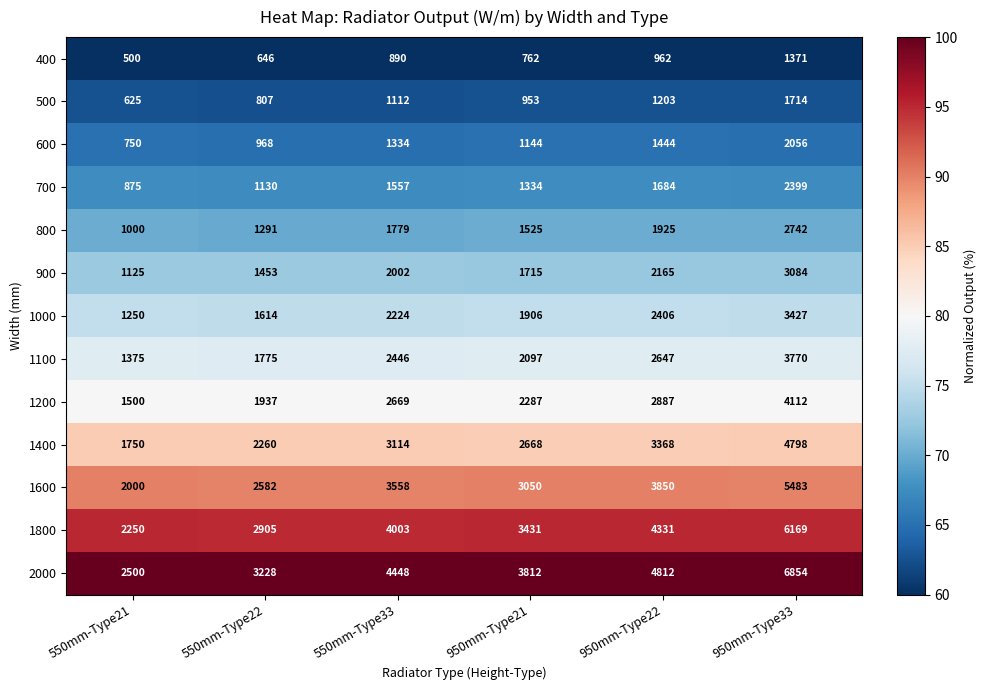

What is the spread (max minus min) of values at 550mm-Type33?

3558